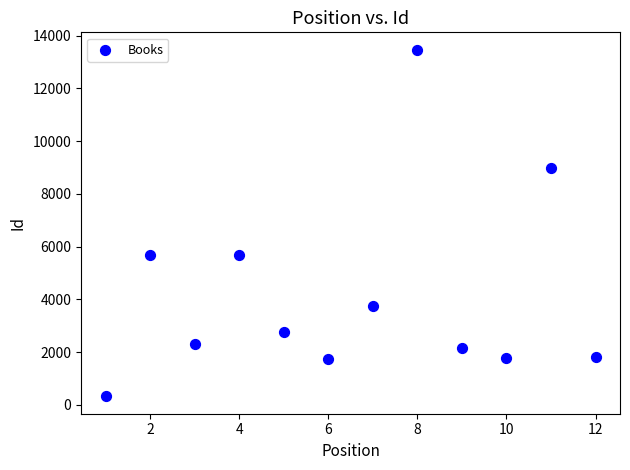

What is the range of X values (max minus min)?

11